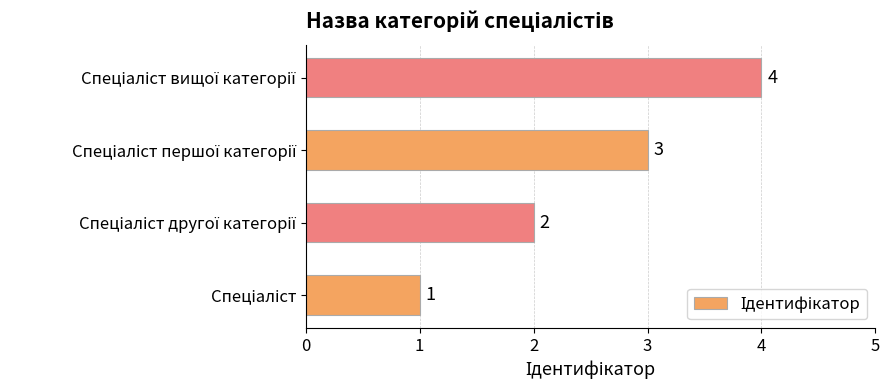

How many values are below 3?

2